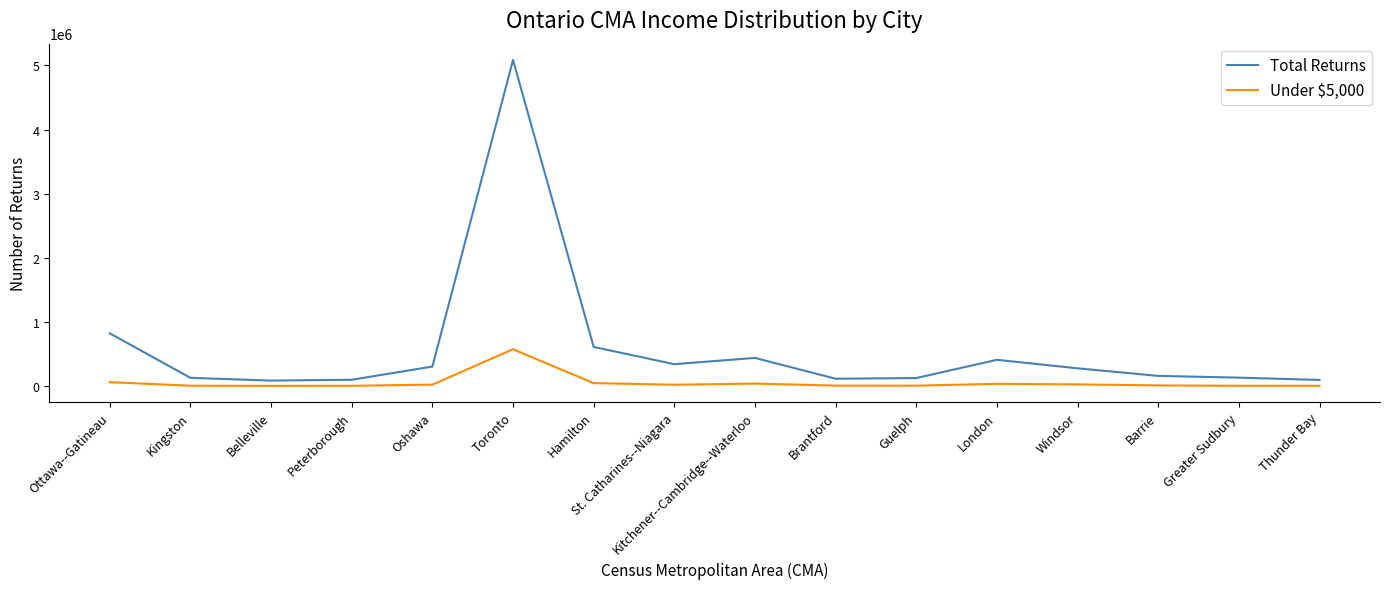

How many lines are shown in the chart?

2